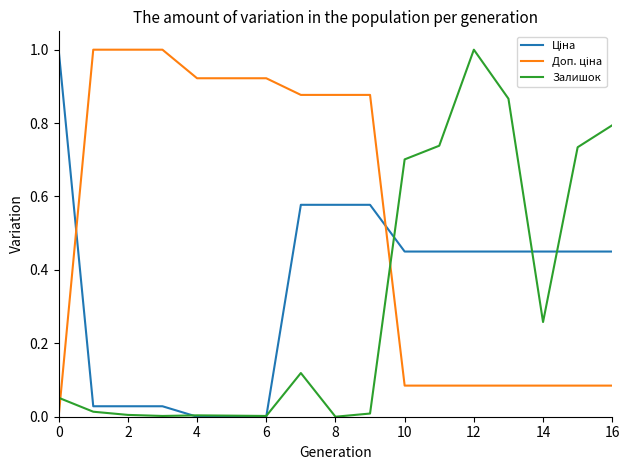

What is the highest value of the Залишок series?

1.0